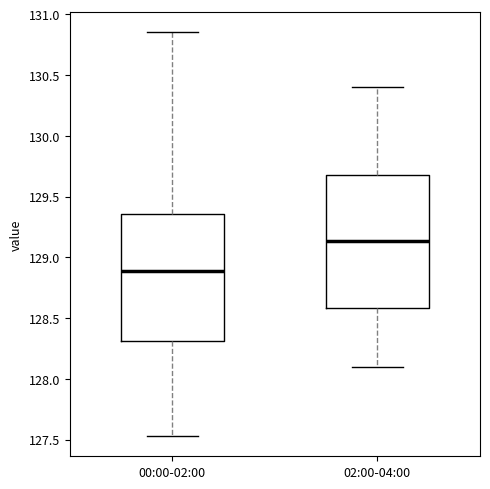

Reading left to right, transcribe this box plot: for each box, give where its median line is, the range the box spans, and where its two whiskers end, as read against the y-axis. The values are not printed on the chart, so give them approximately, as read against the axis.

00:00-02:00: median 128.90, box 128.30 to 129.35, whiskers 127.55 to 130.85
02:00-04:00: median 129.15, box 128.60 to 129.70, whiskers 128.10 to 130.40